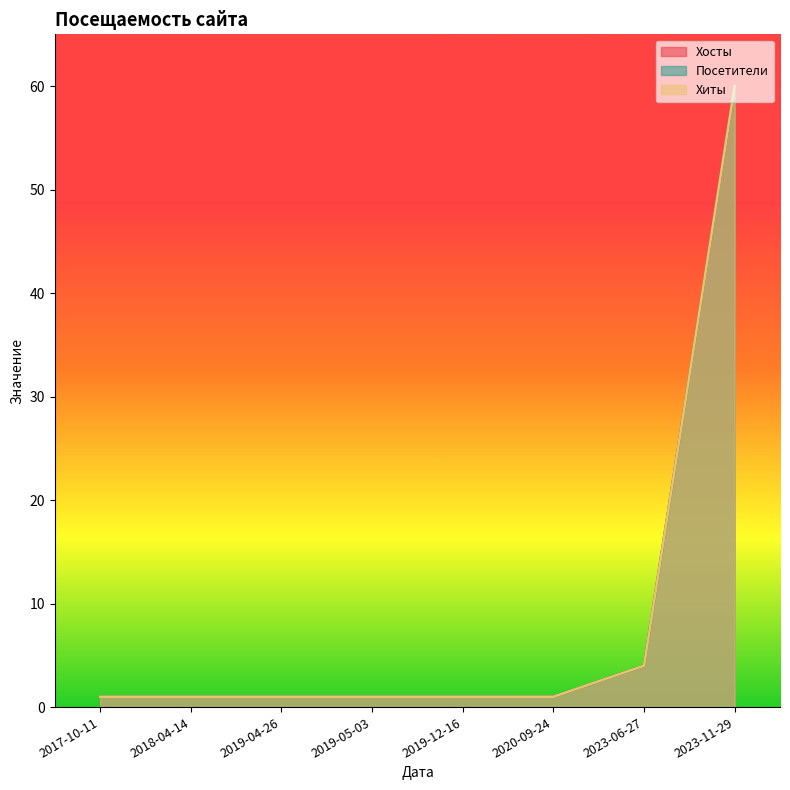

Reading left to right, list all the values displayed in this chart.

Хосты: 1	1	1	1	1	1	4	60
Посетители: 1	1	1	1	1	1	4	60
Хиты: 1	1	1	1	1	1	4	60